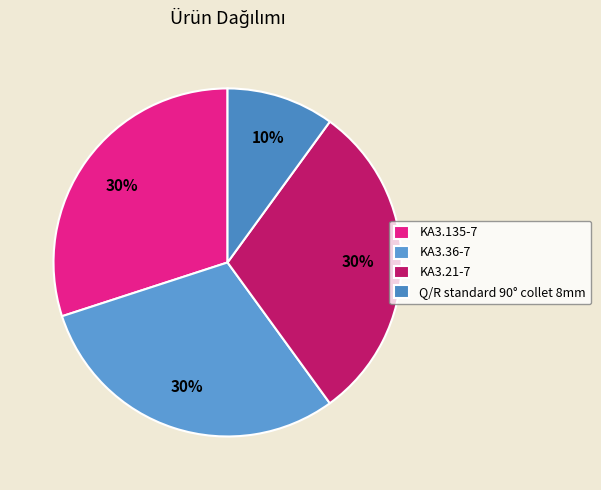

To the nearest percent, what portion does KA3.36-7 represent?

30%